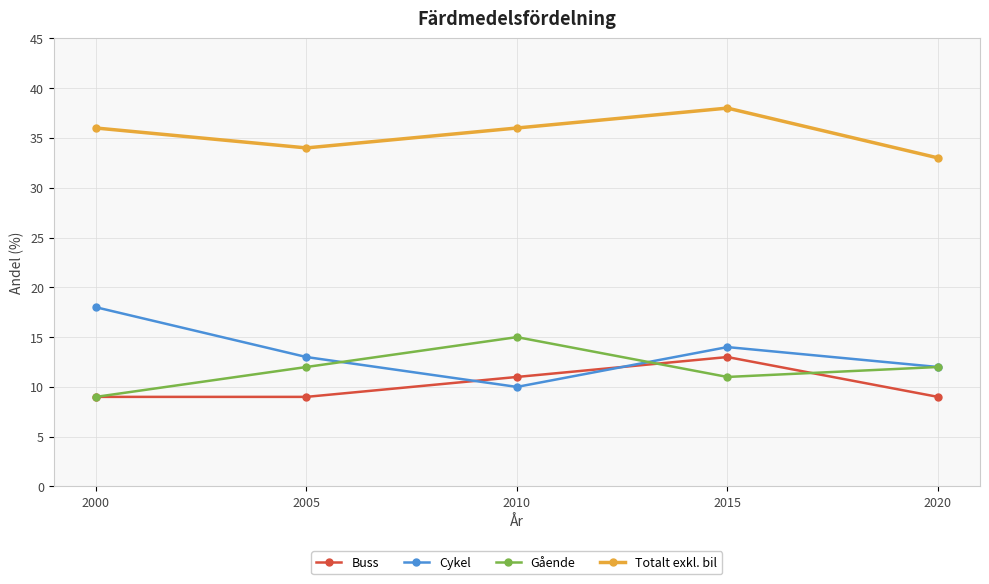

What is the difference between the highest and lowest values at 2020?

24